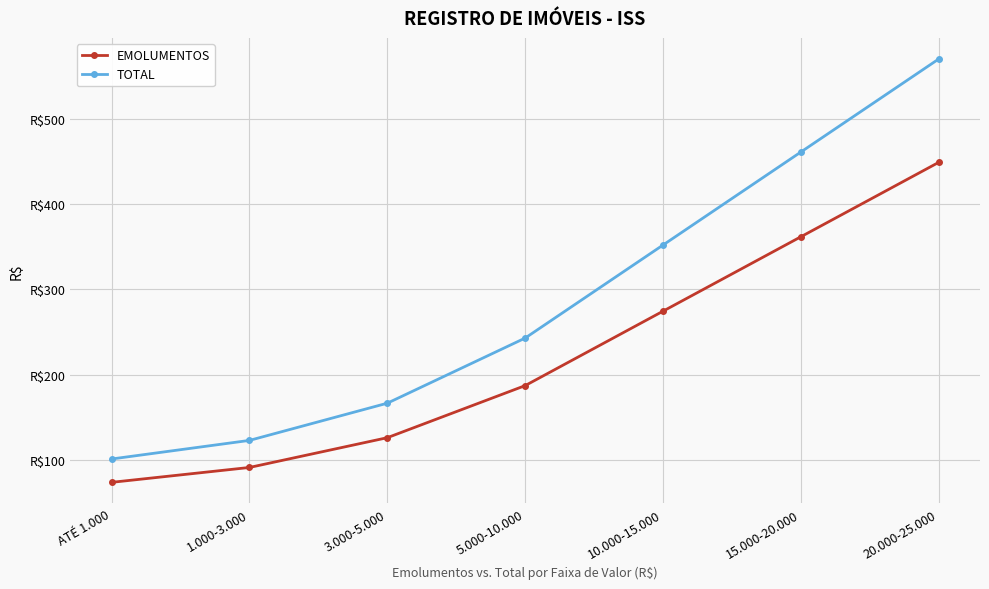

What is the label of the 6th point from the right?

1.000-3.000